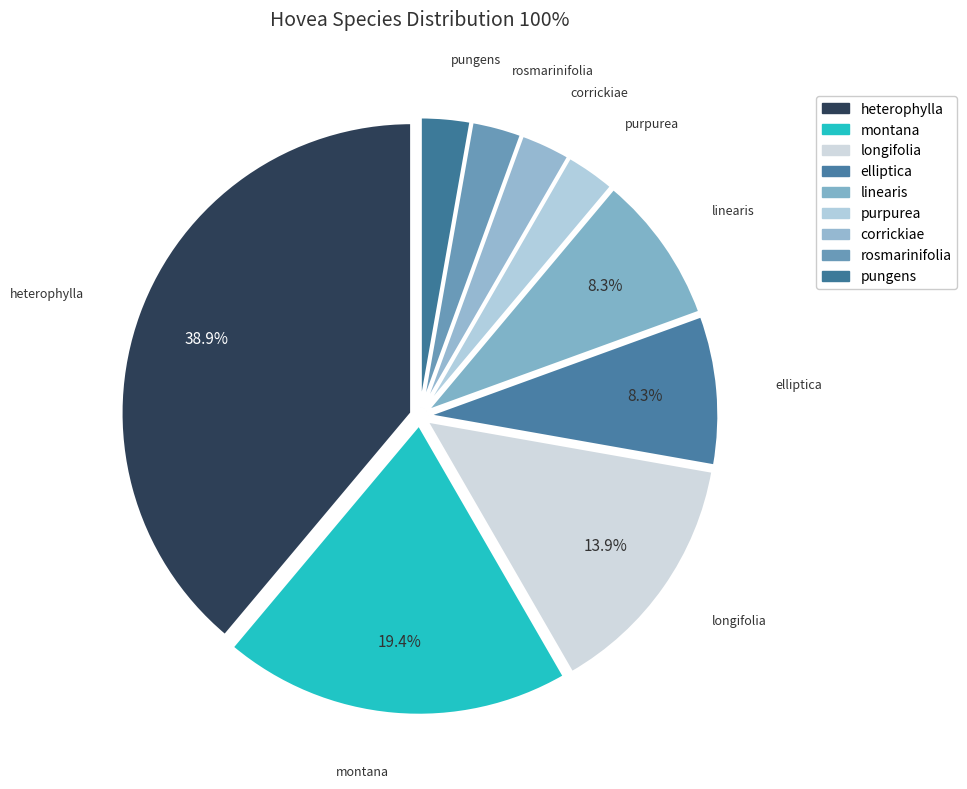

What portion of the pie excludes purpurea?

97.2%